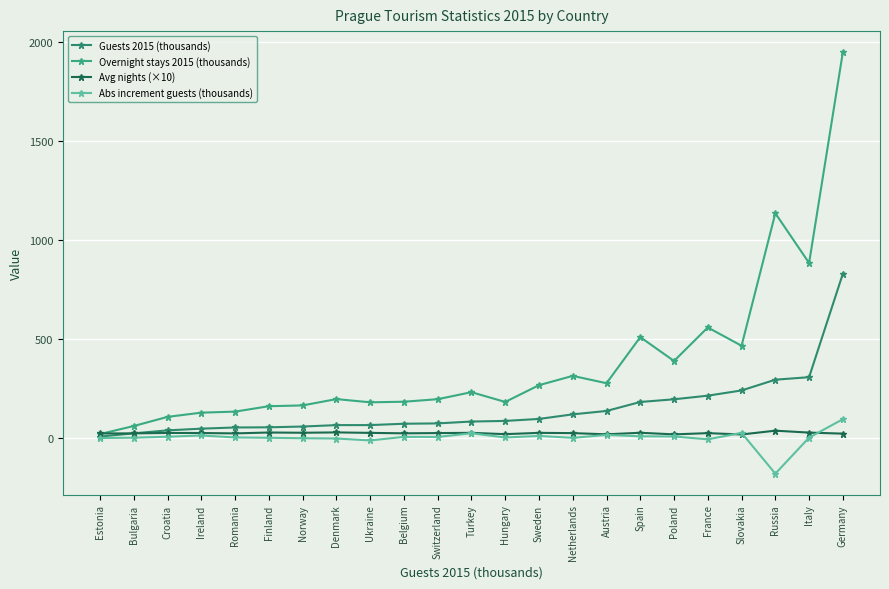

Is the value of Abs increment guests (thousands) at Sweden greater than the value of Avg nights (×10) at Ireland?

No